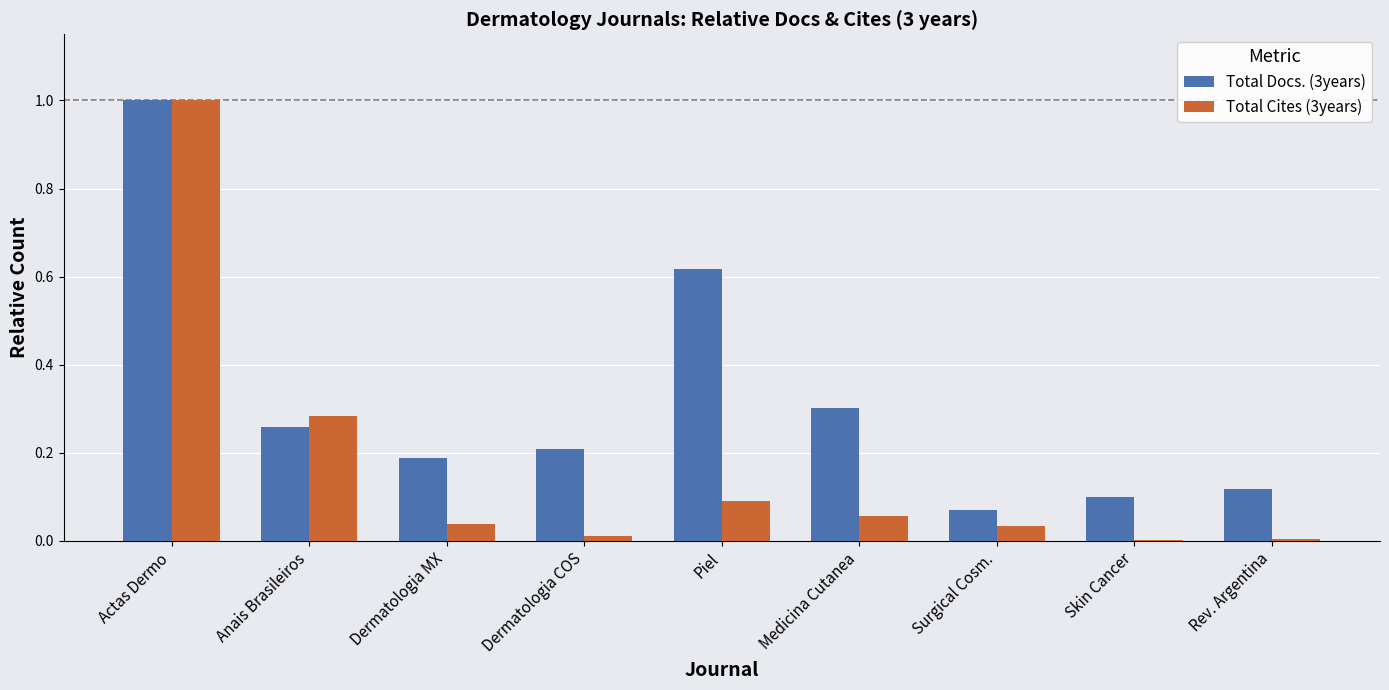

Between Piel and Medicina Cutanea, which series saw the biggest shift?

Total Docs. (3years)